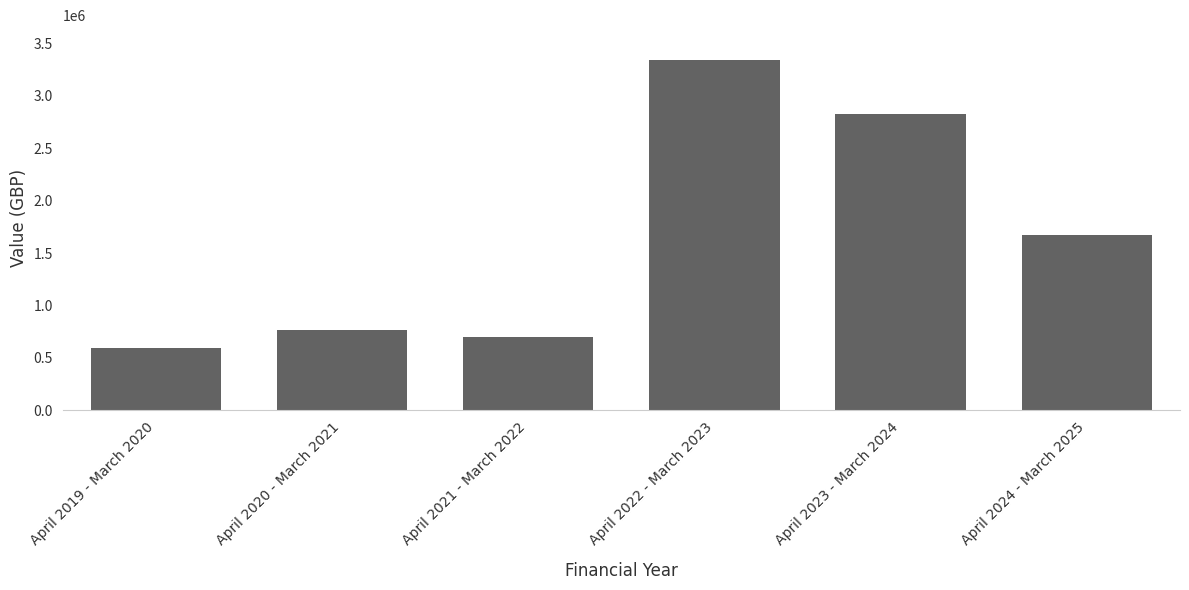

What is the sum of the values at April 2021 - March 2022 and April 2020 - March 2021?

1472383